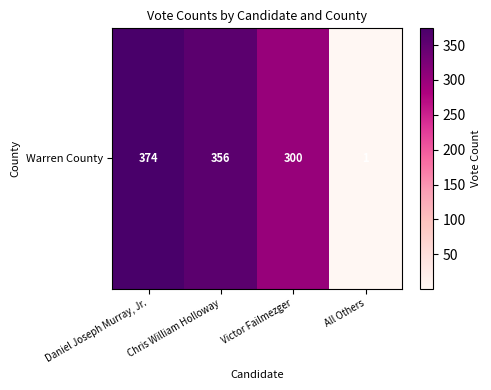

What is the average value?

258